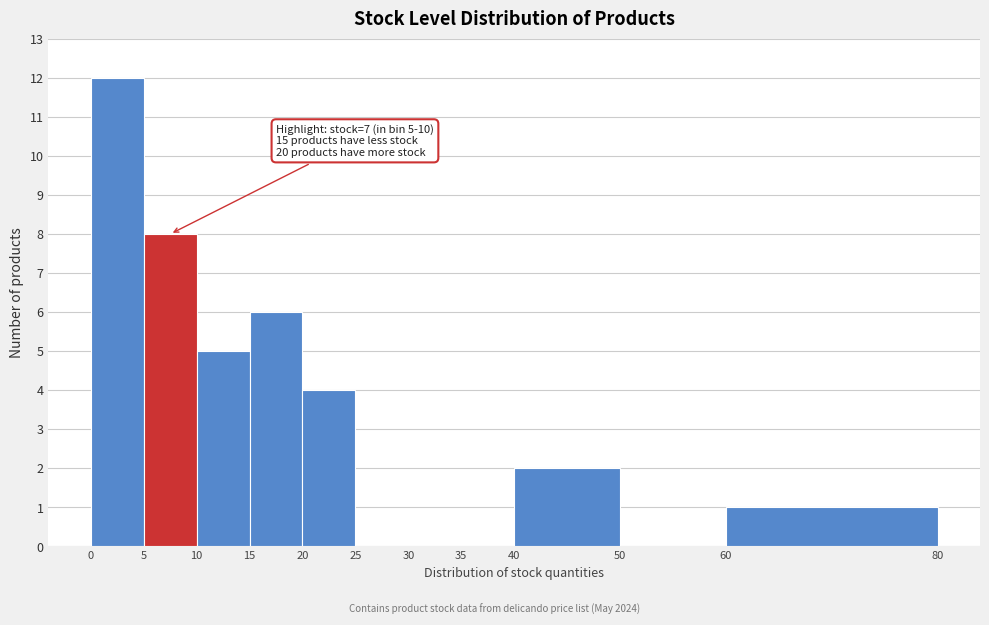

Over which range of the x-axis is the bar tallest?

0 to 5